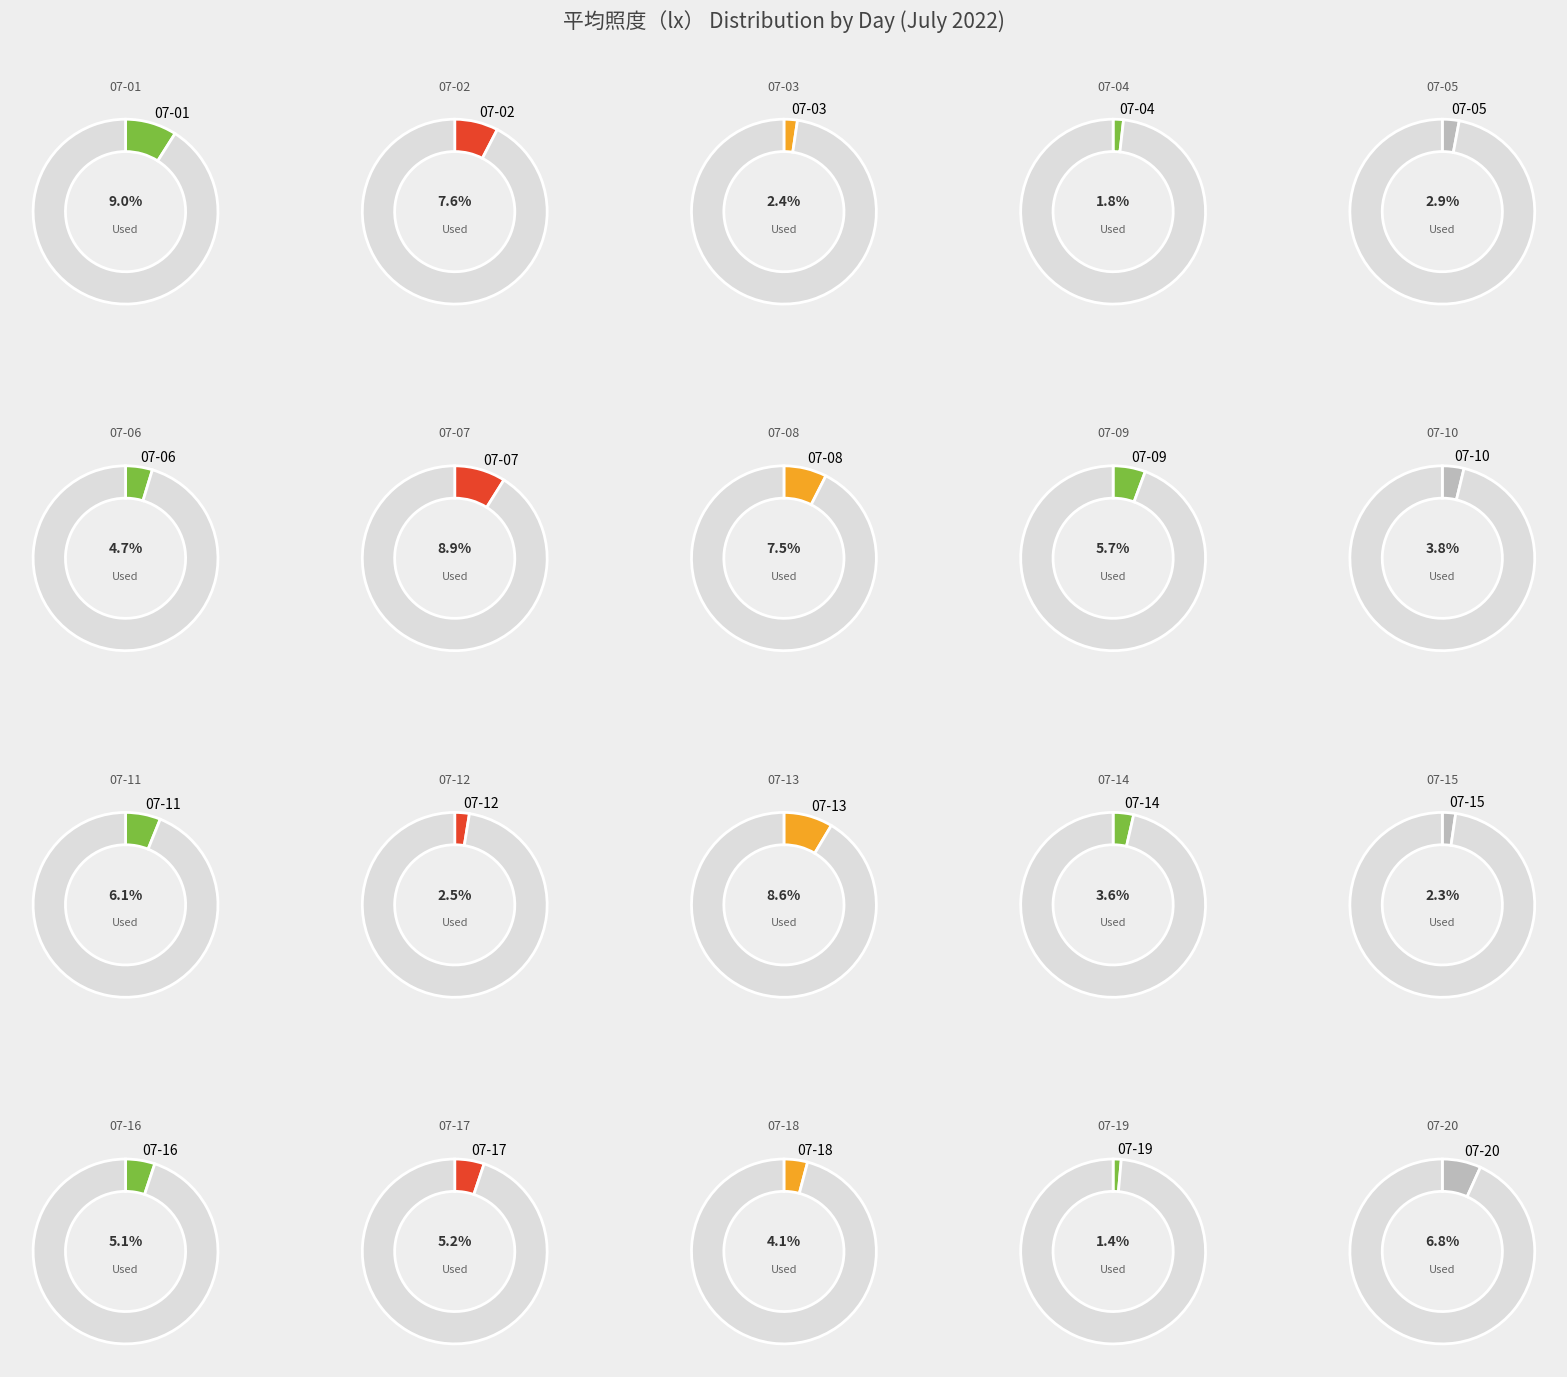

Is there a majority slice in this chart?

No